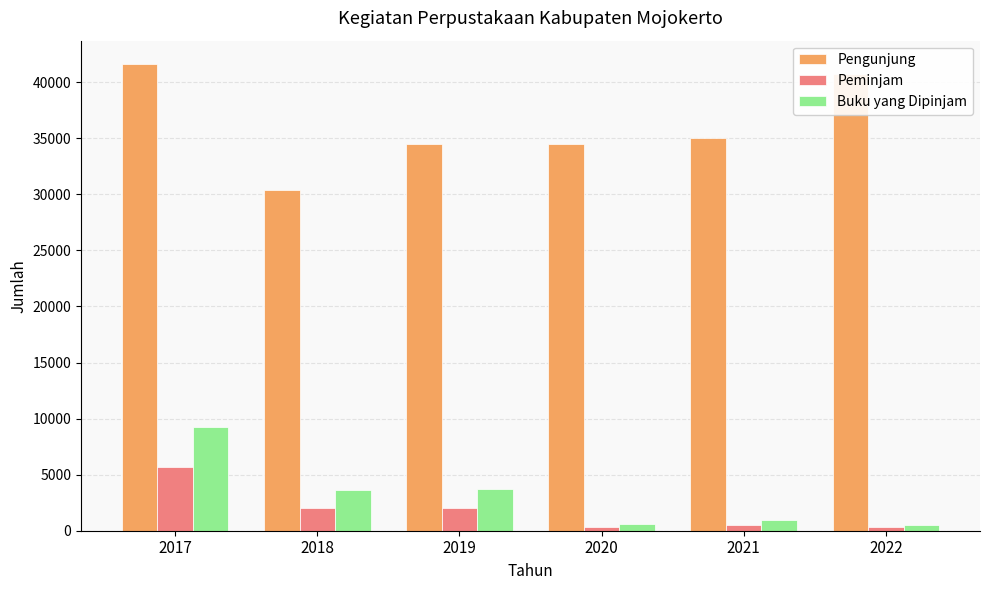

Which series has the largest total across all categories?

Pengunjung